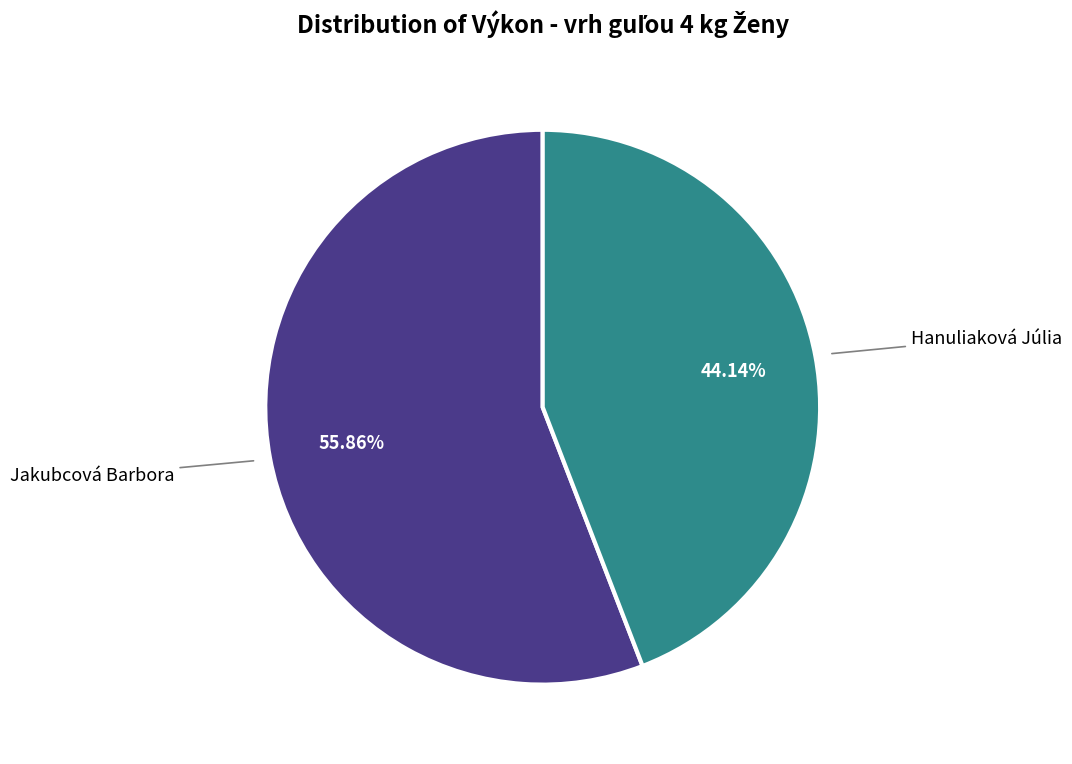

To the nearest percent, what is the difference between the Jakubcová Barbora and Hanuliaková Júlia slice percentages?

12%